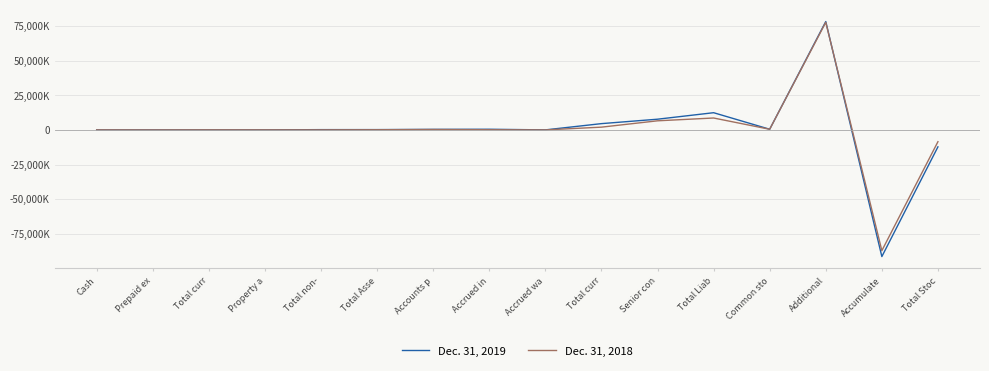

Is the value of Dec. 31, 2018 at Total curr greater than the value of Dec. 31, 2019 at Accounts p?

No